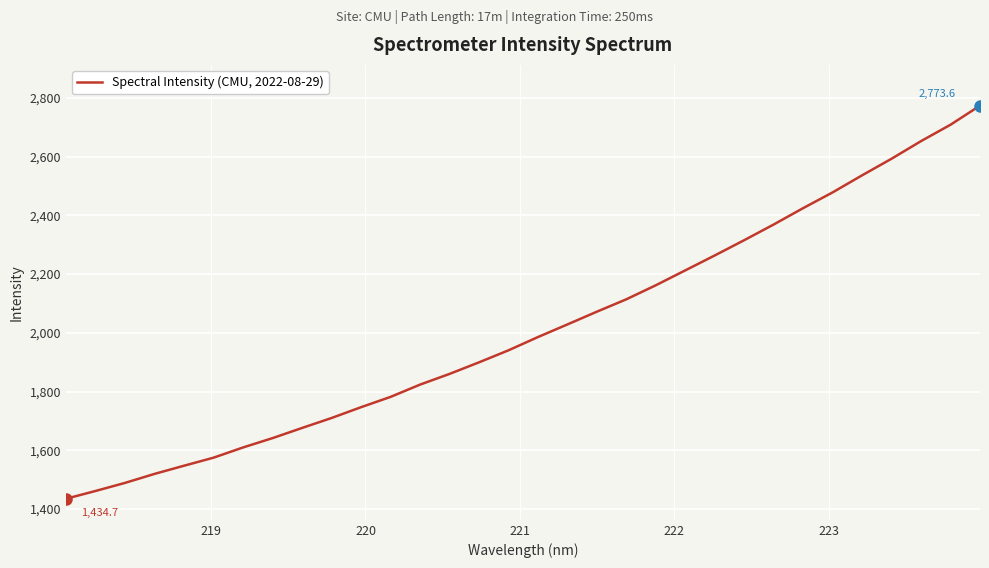

What is the smallest value displayed?

1434.7